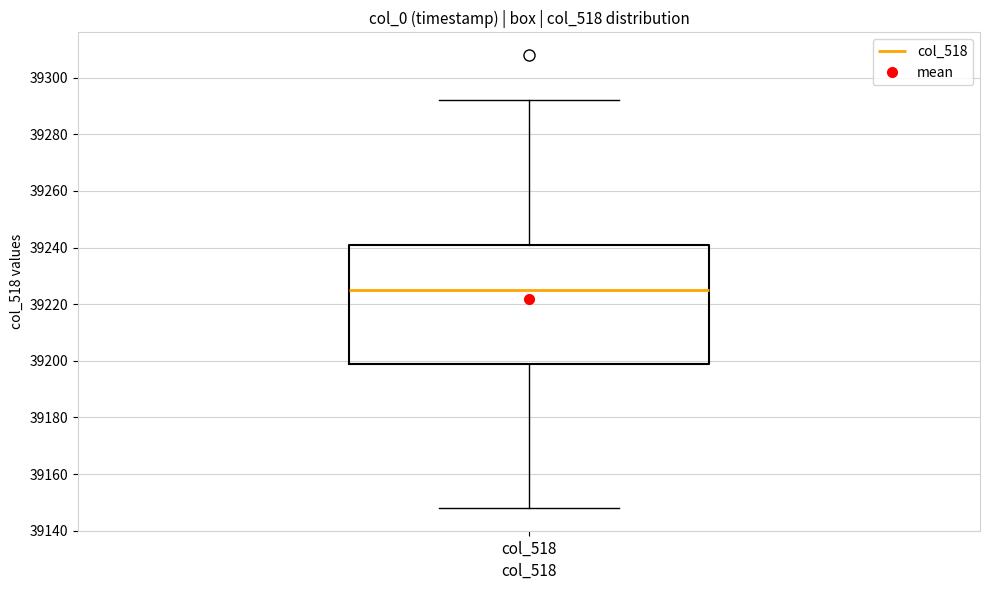

Transcribe this box plot: give where the median line is, the range the box spans, and where the two whiskers end, as read against the y-axis. The values are not printed on the chart, so give them approximately, as read against the axis.

median 39226, box 39200 to 39242, whiskers 39148 to 39292